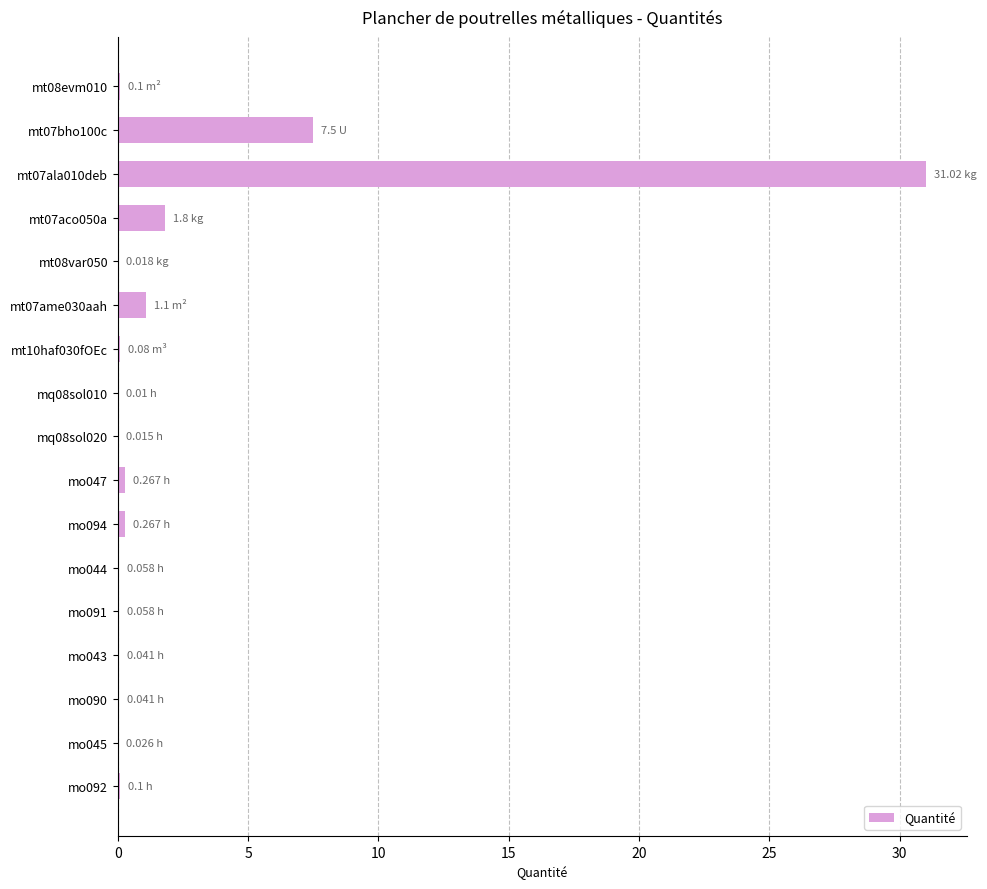

Between mt07ala010deb and mt07bho100c, which is larger?

mt07ala010deb